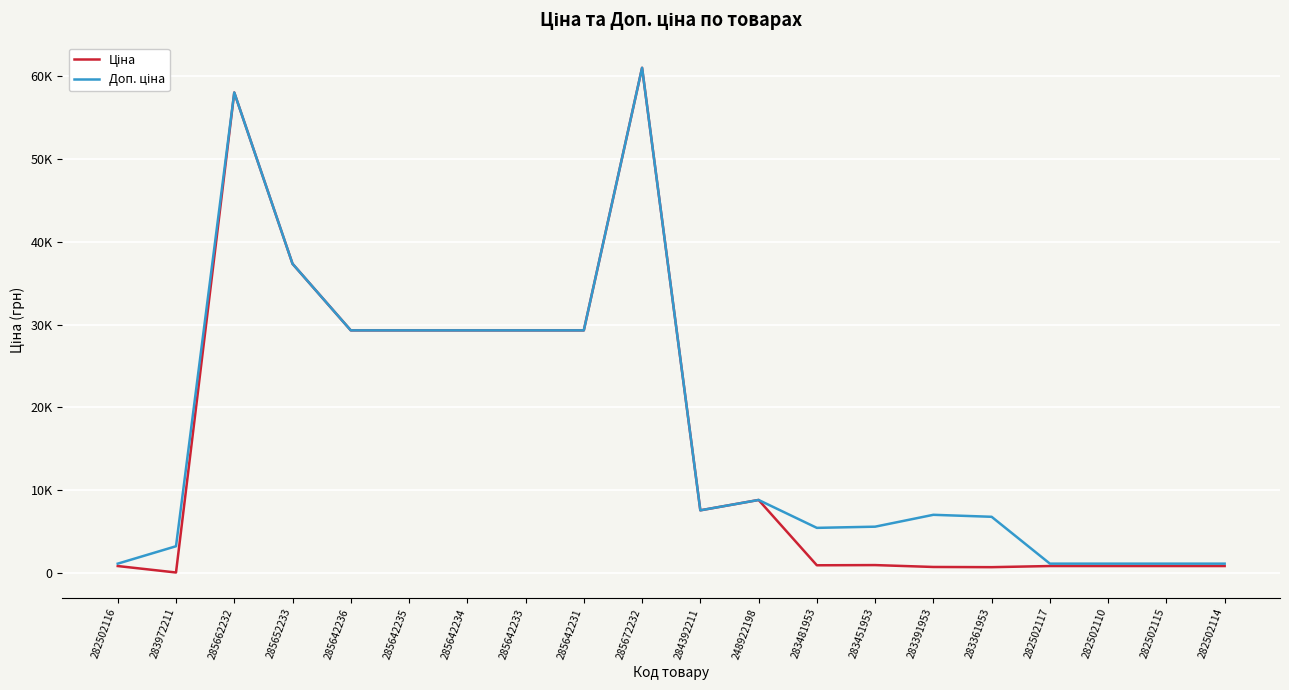

Does the chart have visible grid lines?

Yes